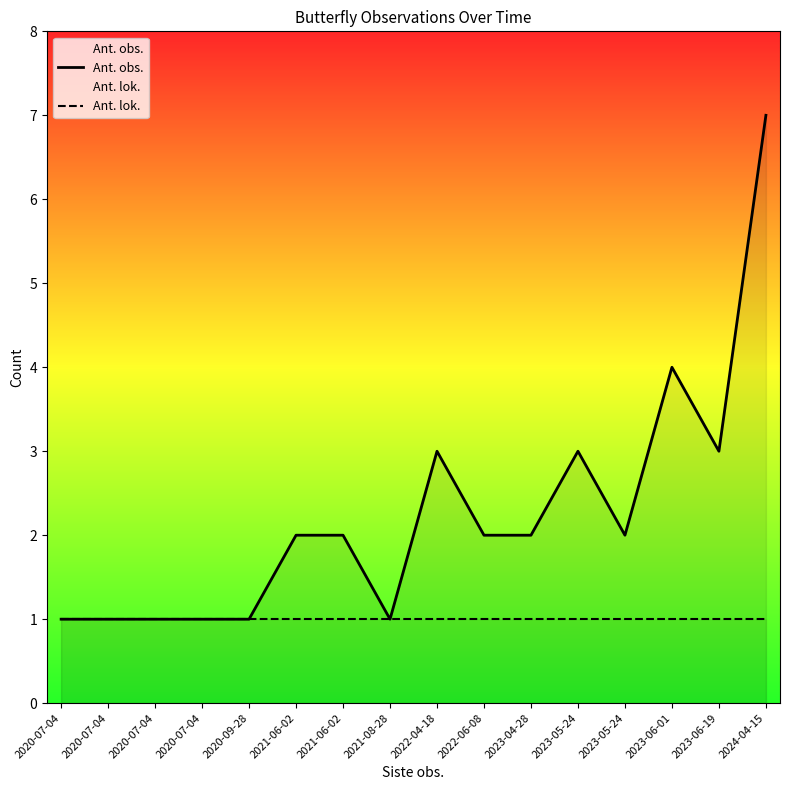

The Ant. obs. series shows 0 at 2020-09-28. True or false?

False